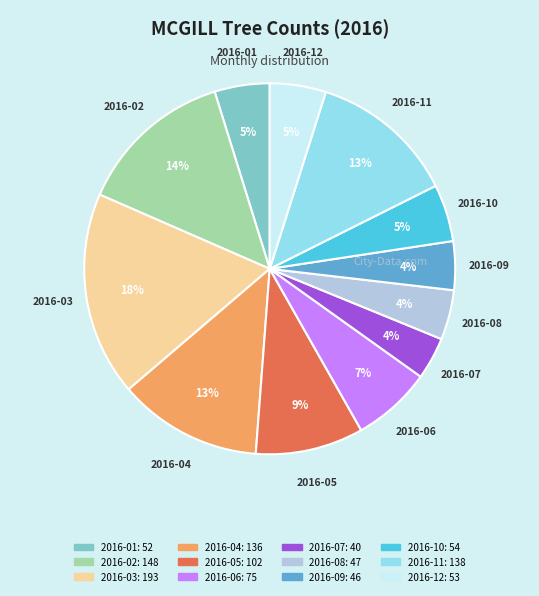

To the nearest percent, what is the difference between the 2016-04 and 2016-10 slice percentages?

8%